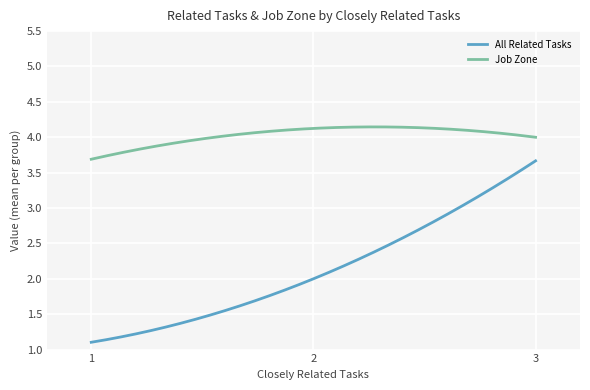

List the series in order of their peak value, lowest first.

All Related Tasks, Job Zone